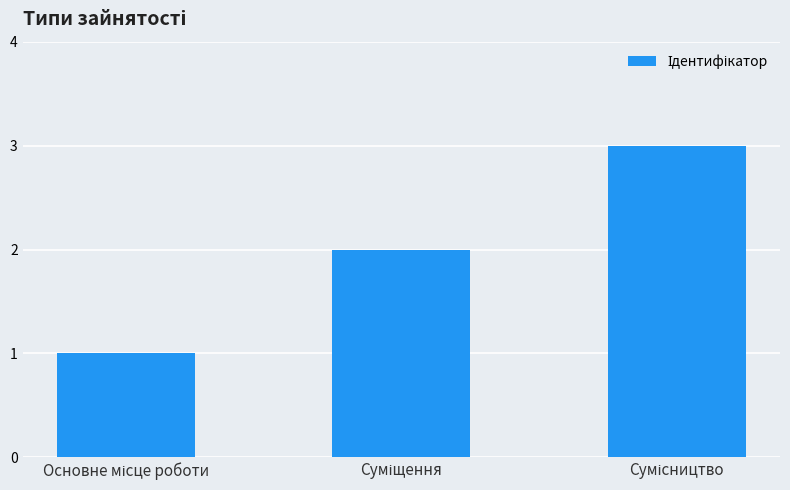

What is the greatest value displayed?

3